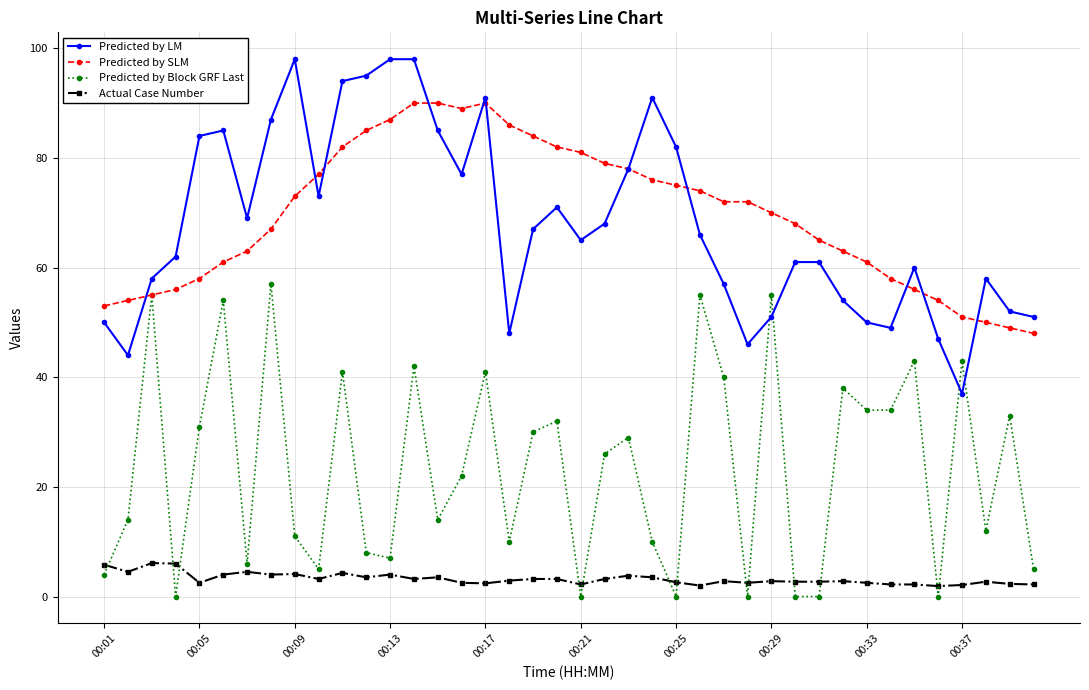

True or false: Actual Case Number and Predicted by Block GRF Last intersect in this chart.

True